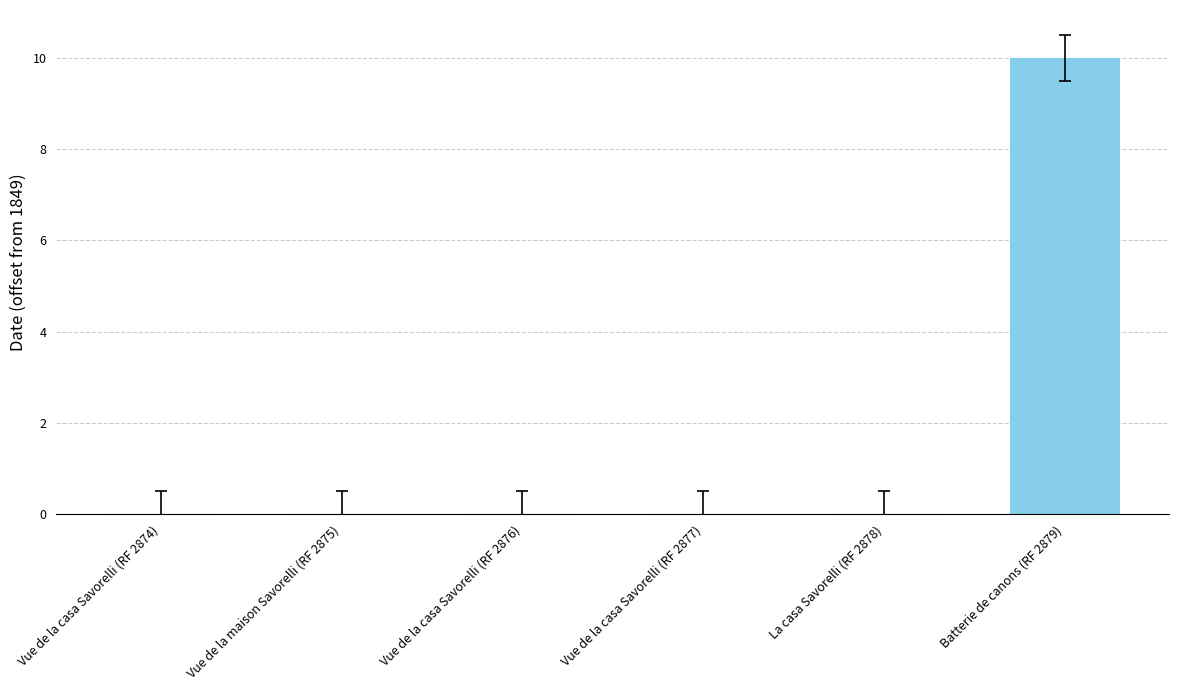

What is the maximum value shown in the chart?

10